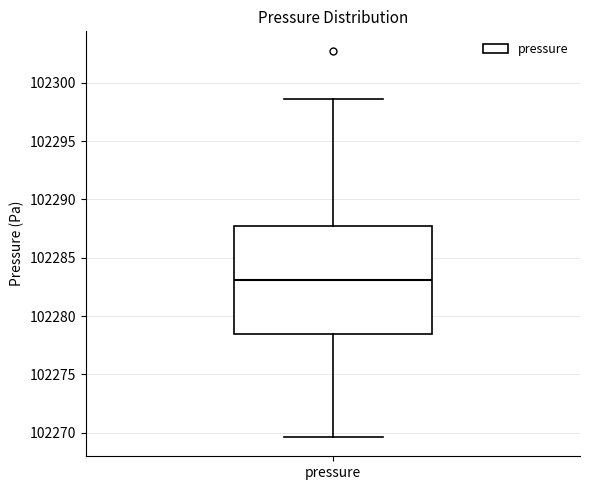

Read this box plot against the y-axis: the position of the median line, the range covered by the box, and the ends of both whiskers. The values are not printed on the chart, so give them approximately, as read against the axis.

median 102283.0, box 102278.5 to 102287.5, whiskers 102269.5 to 102298.5